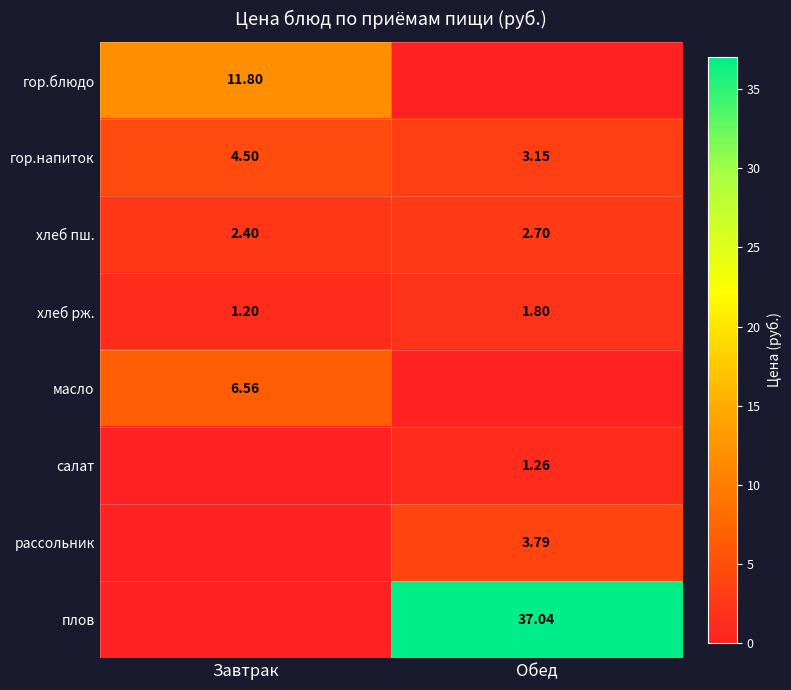

What is the total value across all series at Завтрак?

26.5